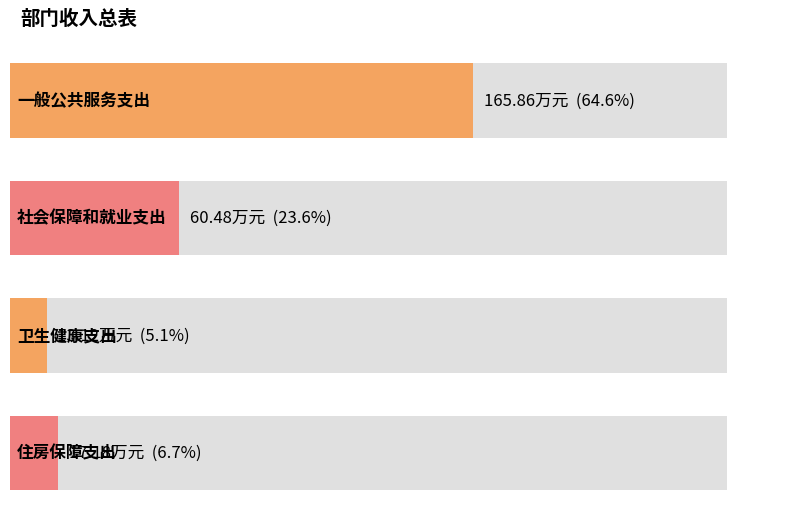

How many data points in 一般公共预算拨款收入 are less than 60?

2